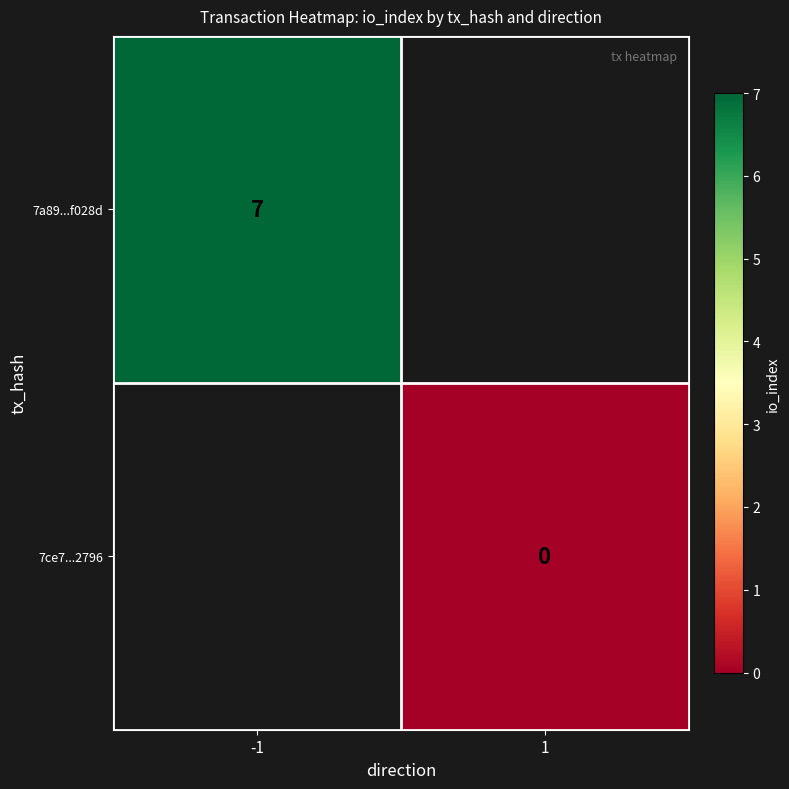

The 7a89...f028d series shows 3 at -1. True or false?

False